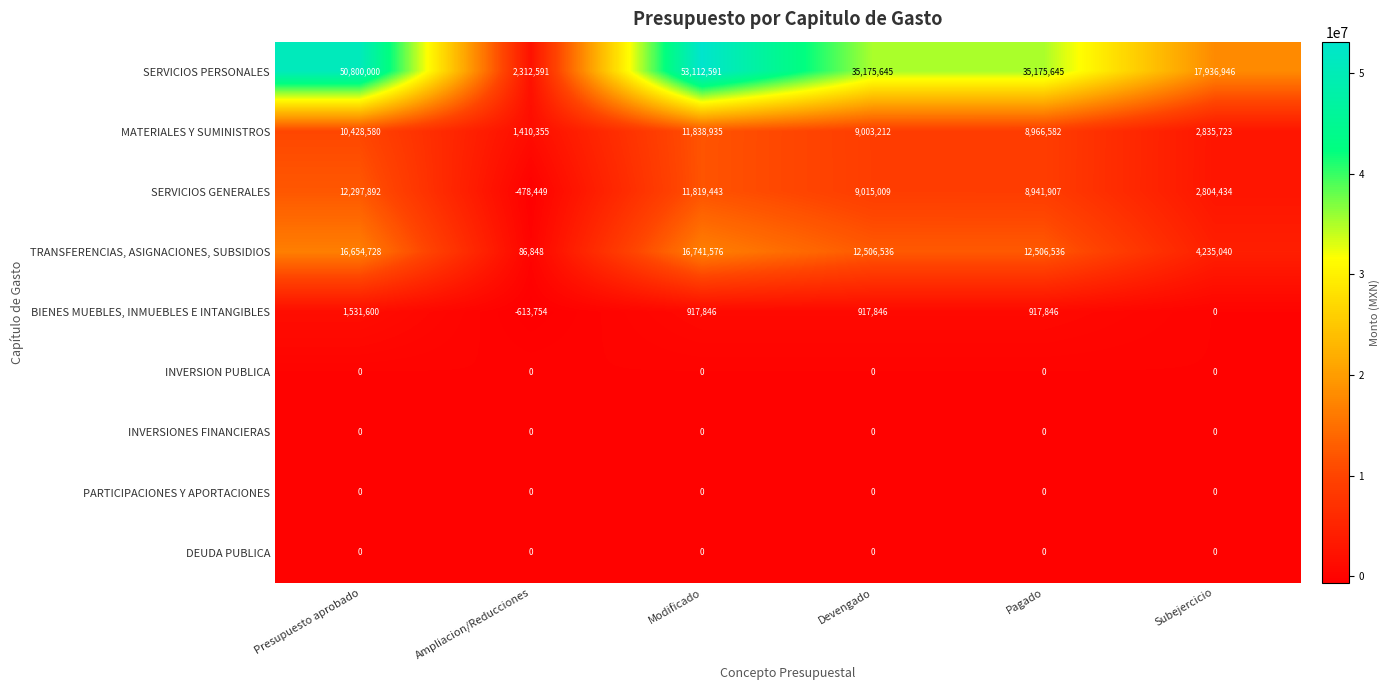

What is the sum of the TRANSFERENCIAS, ASIGNACIONES, SUBSIDIOS values at Devengado and Subejercicio?

16741576